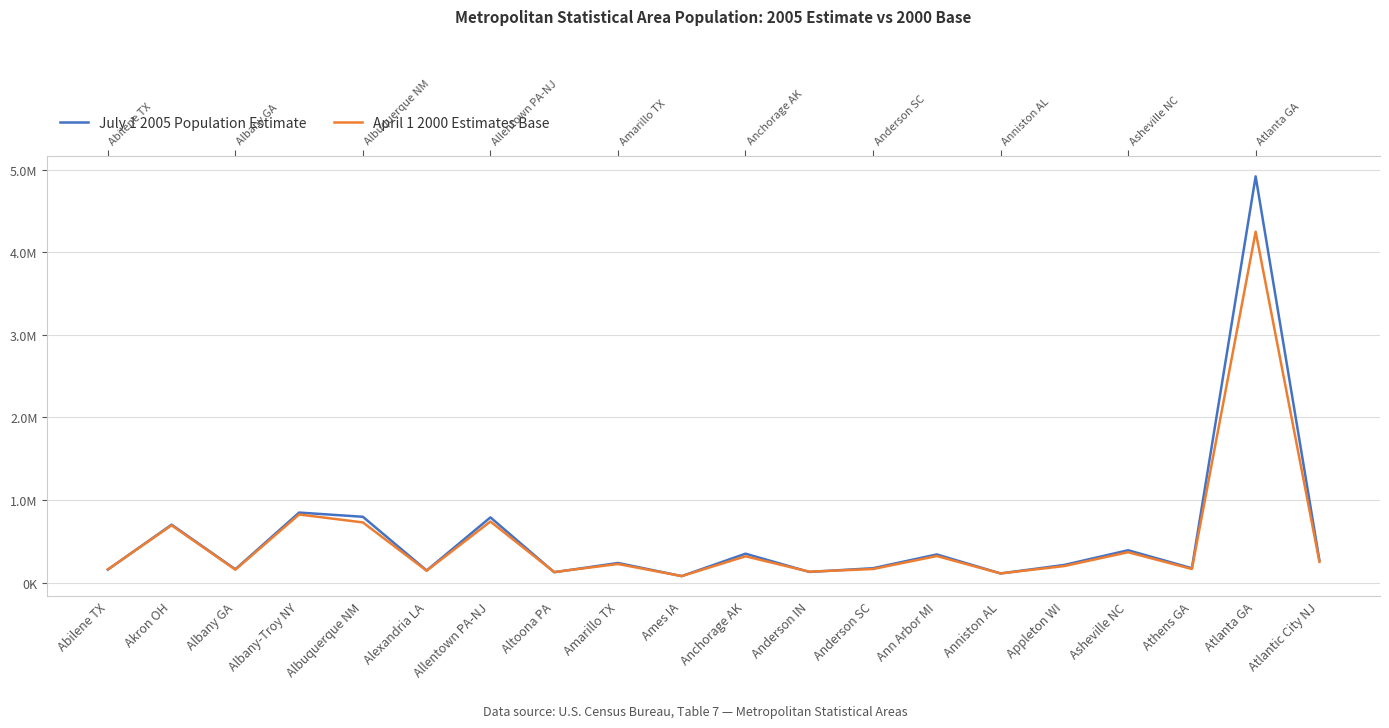

How many data points in July 1 2005 Population Estimate are above 238664?

9